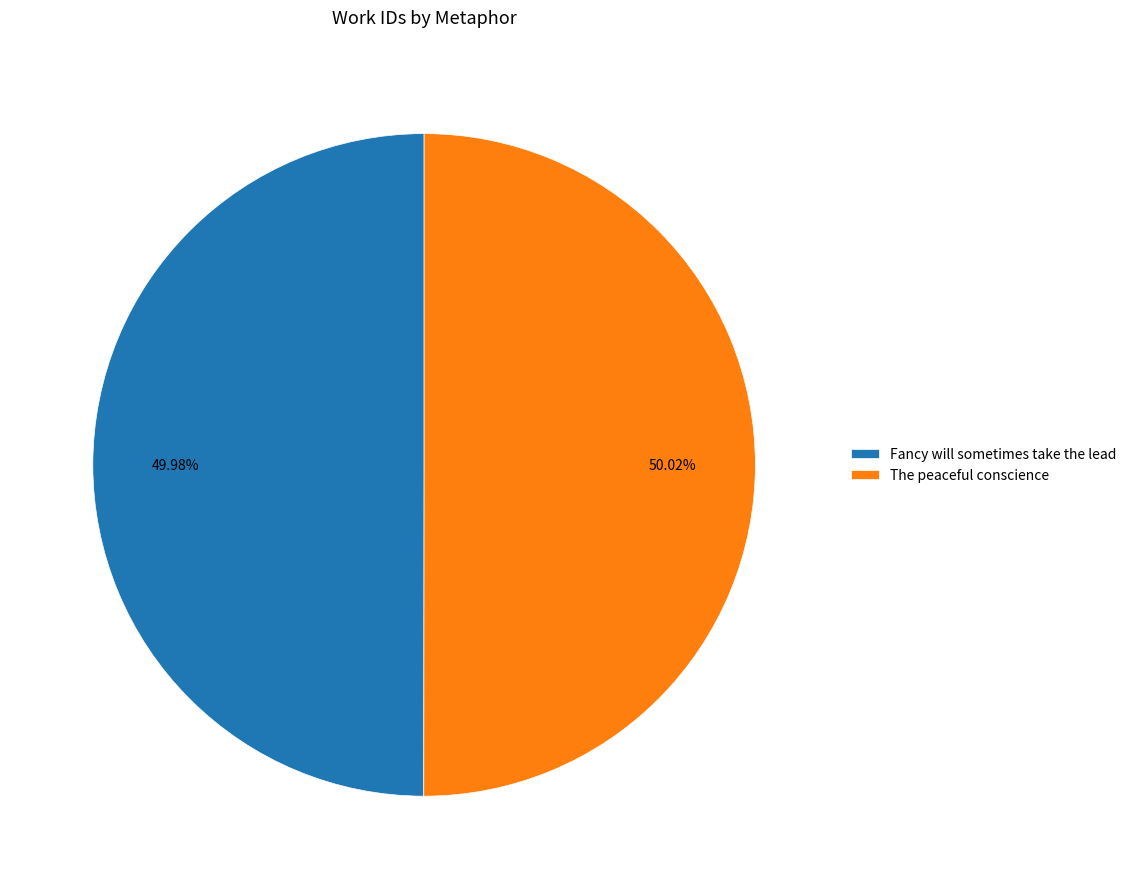

To the nearest percent, what is the combined percentage of Fancy will sometimes take the lead and The peaceful conscience?

100%